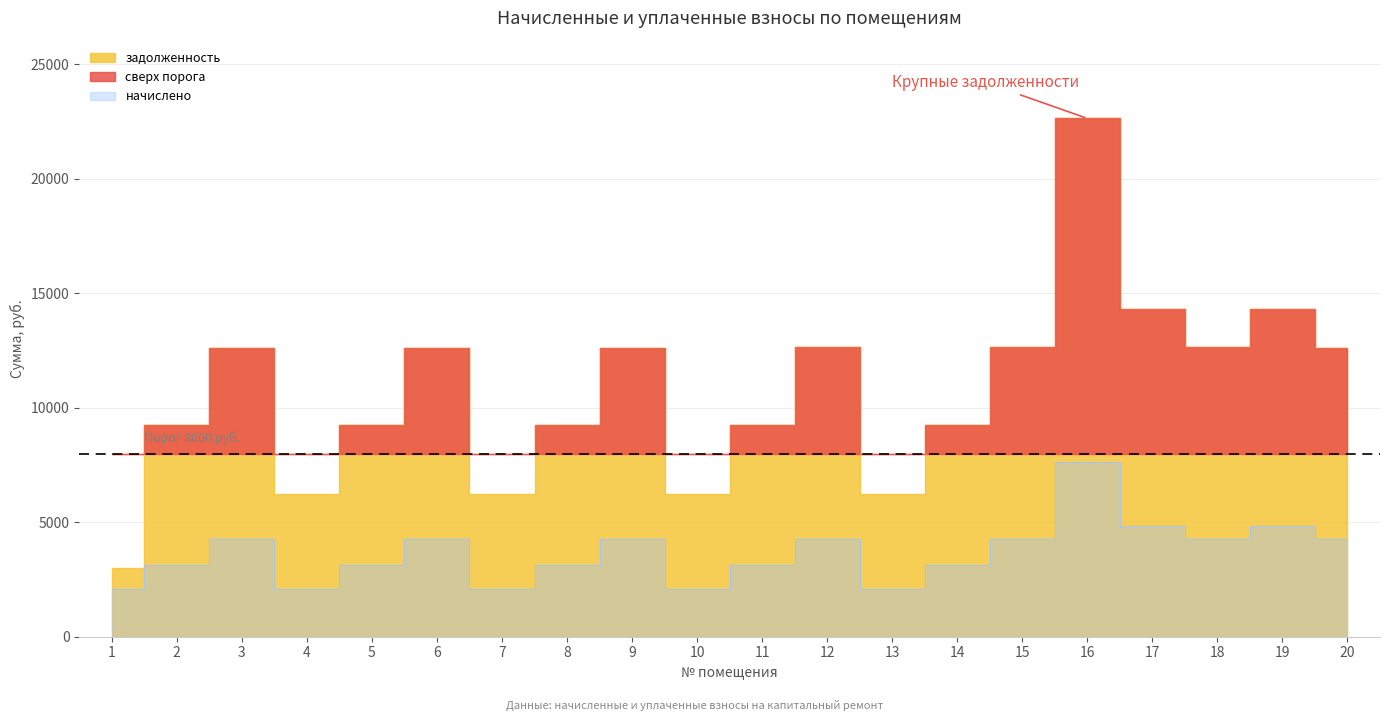

What is the value of the задолженность point at the 3rd from the left?

12614.3